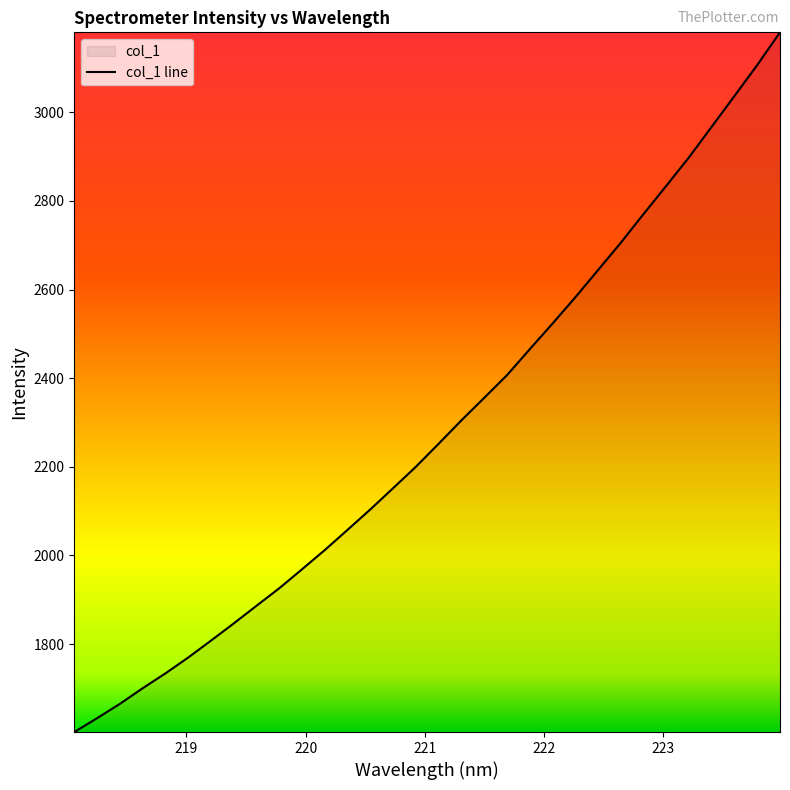

Does the chart have visible grid lines?

No